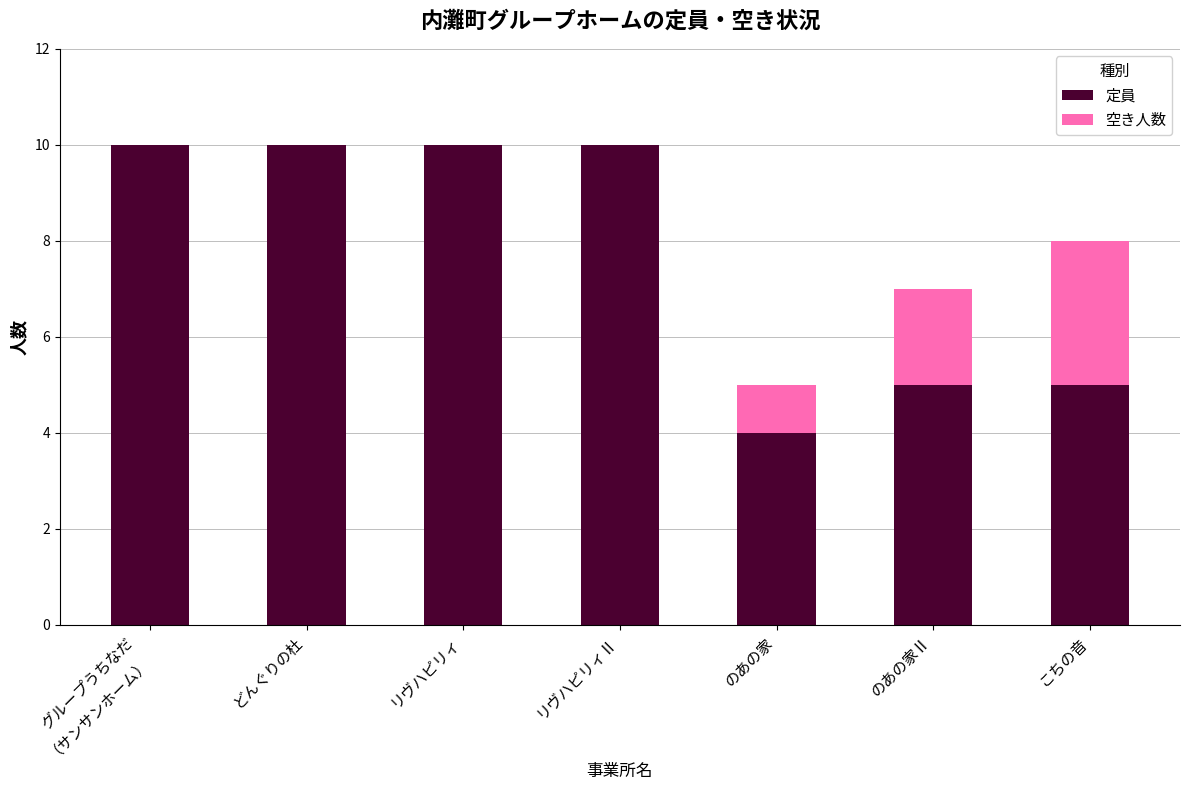

What is the total value across all series at のあの家Ⅱ?

7